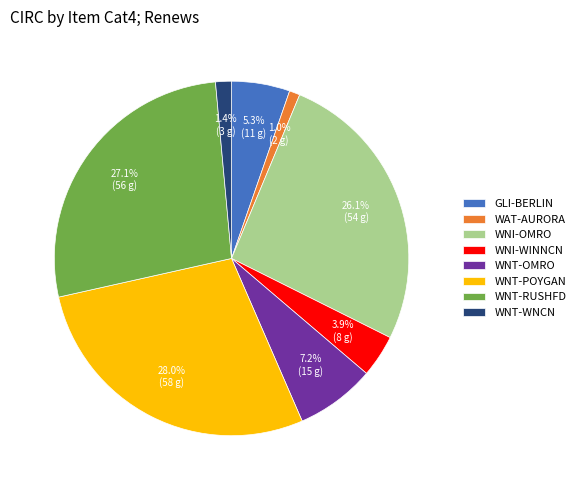

To the nearest percent, what is the difference between the largest and smallest slice percentages?

27%